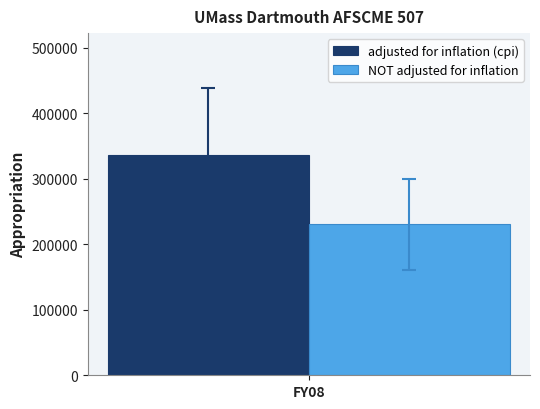

List the series in order of their peak value, highest first.

adjusted for inflation (cpi), NOT adjusted for inflation